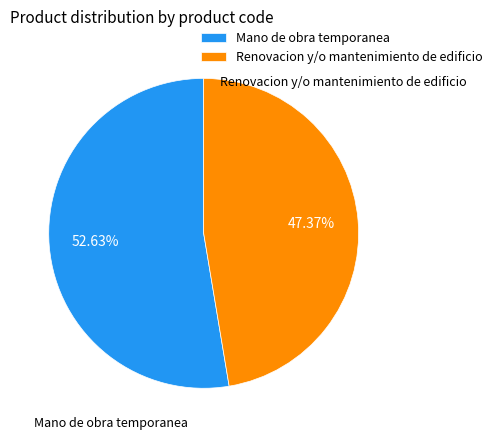

How many segments does this pie chart have?

2